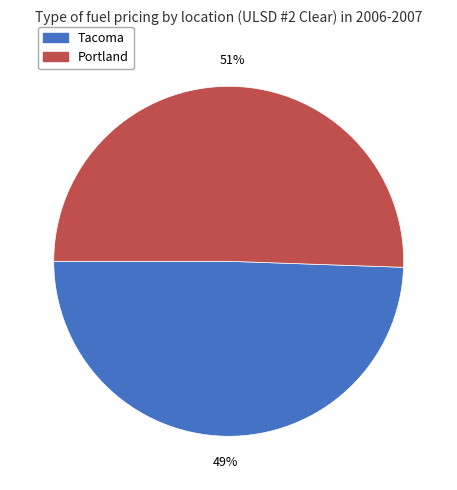

What is the ratio of the value at Tacoma to the value at Portland?

1.0